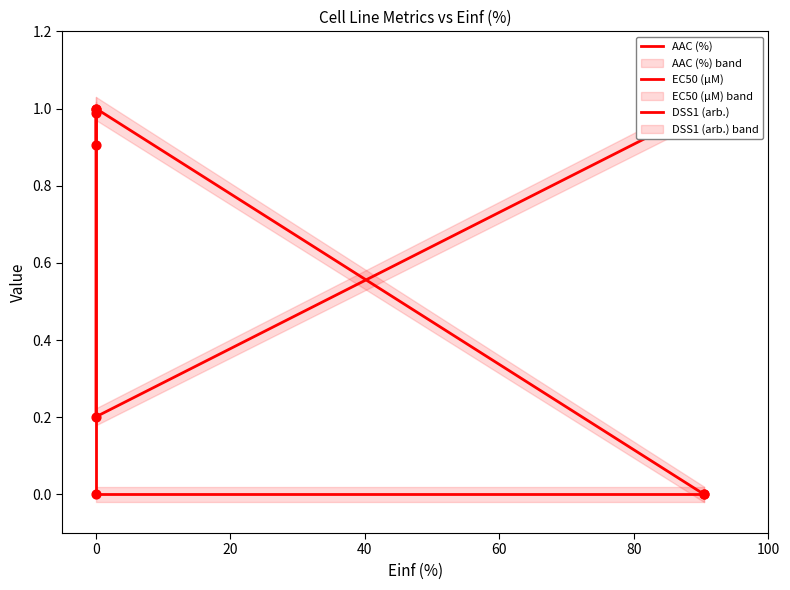

Is the value of EC50 (µM) at 0 greater than the value of DSS1 (arb.) at 0?

Yes